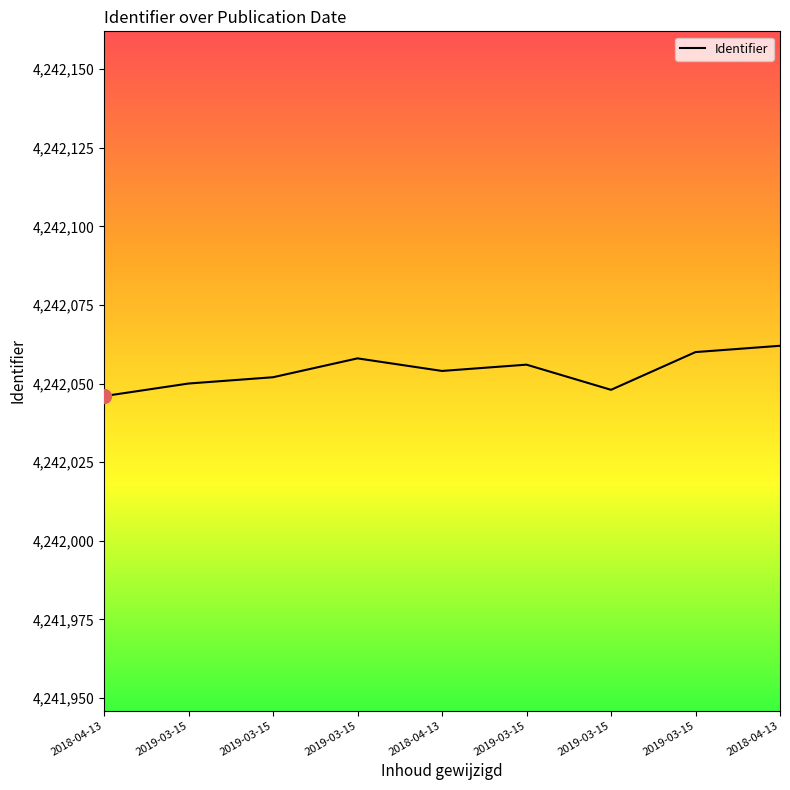

How many lines are shown in the chart?

1